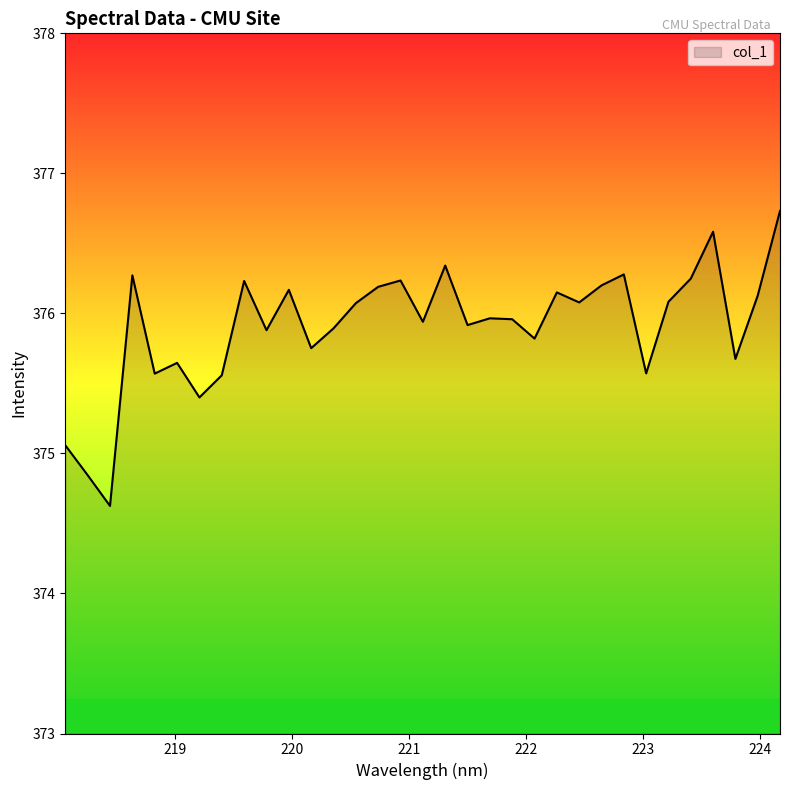

What is the maximum value shown in the chart?

376.7